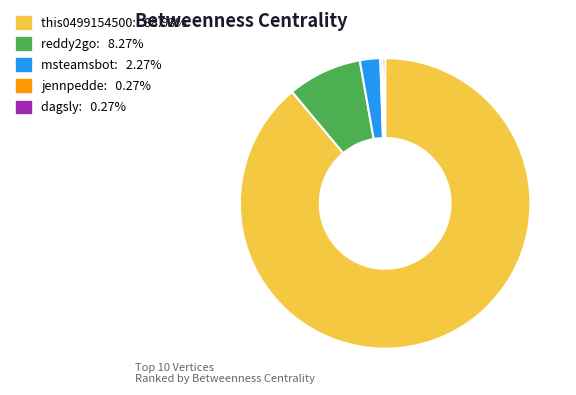

What is the ratio of the value at reddy2go: 8.27% to the value at msteamsbot: 2.27%?

3.6